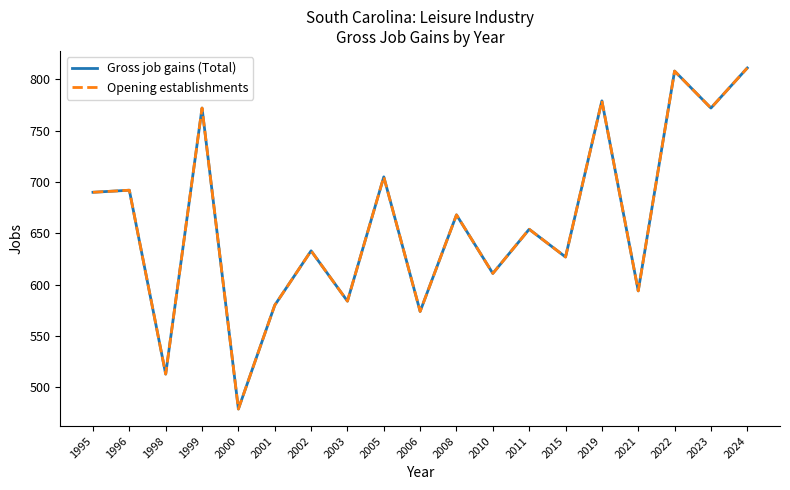

The Gross job gains (Total) series shows 253 at 2001. True or false?

False